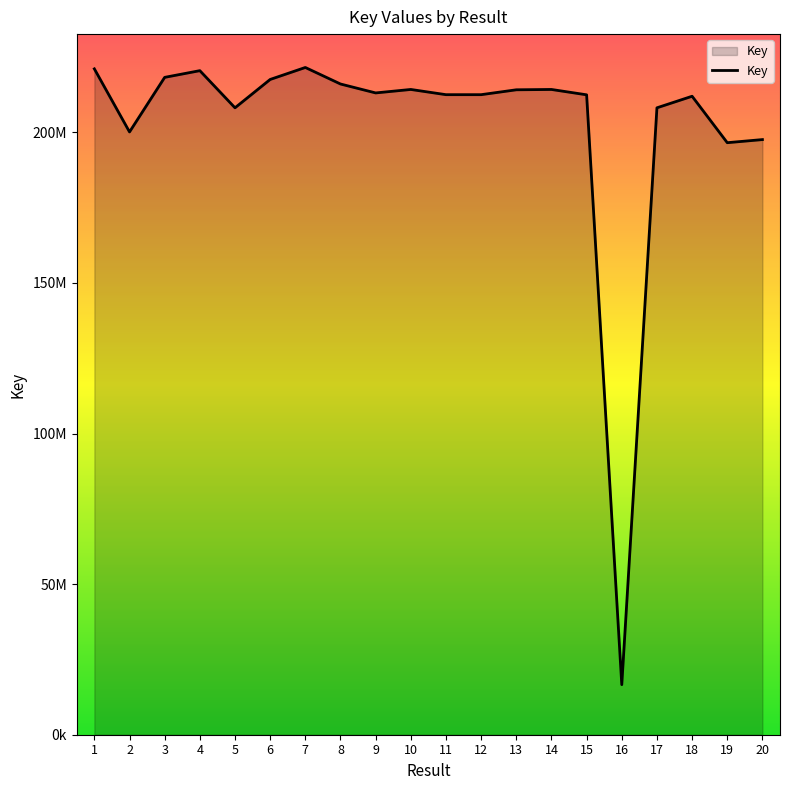

List the labels in order of value, largest first.

7, 1, 4, 3, 6, 8, 10, 14, 13, 9, 12, 11, 15, 18, 5, 17, 2, 20, 19, 16